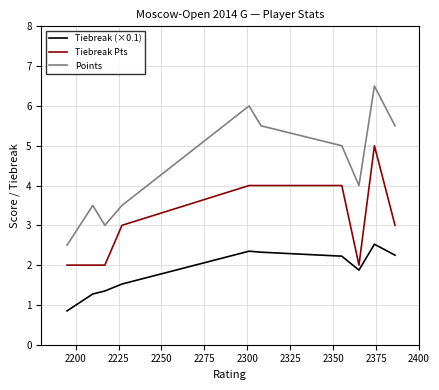

List the series in order of their peak value, lowest first.

Tiebreak (×0.1), Tiebreak Pts, Points